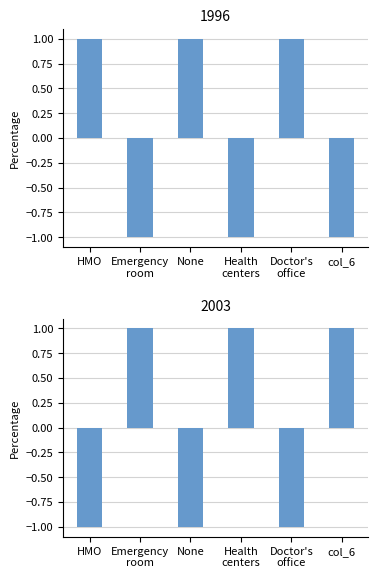

What is the highest value of the col_4 series?

1